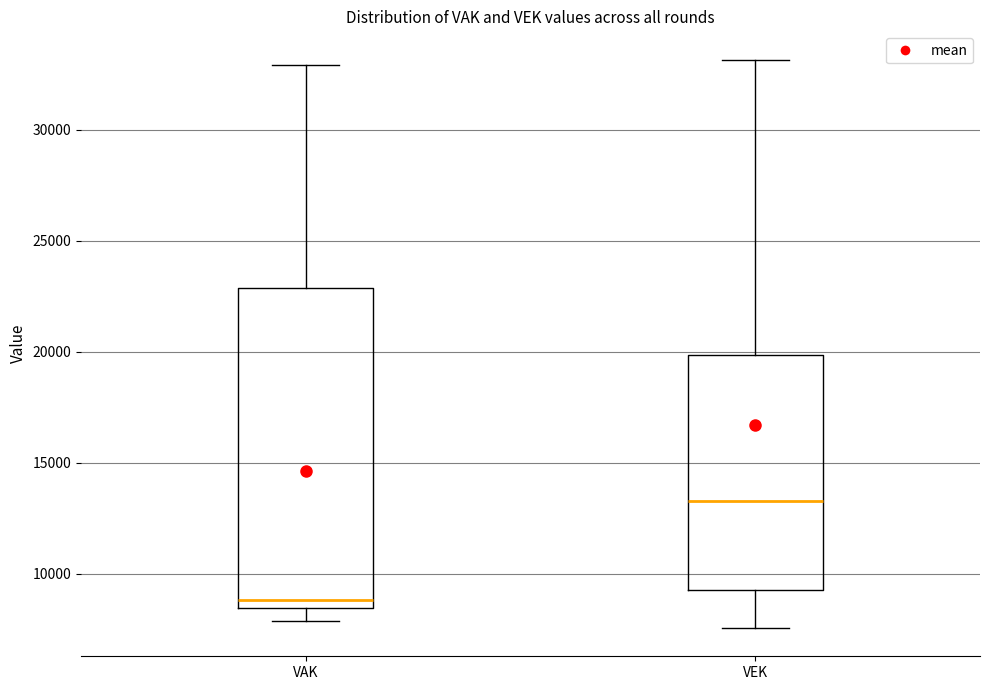

Which box's median line is the highest?

VEK